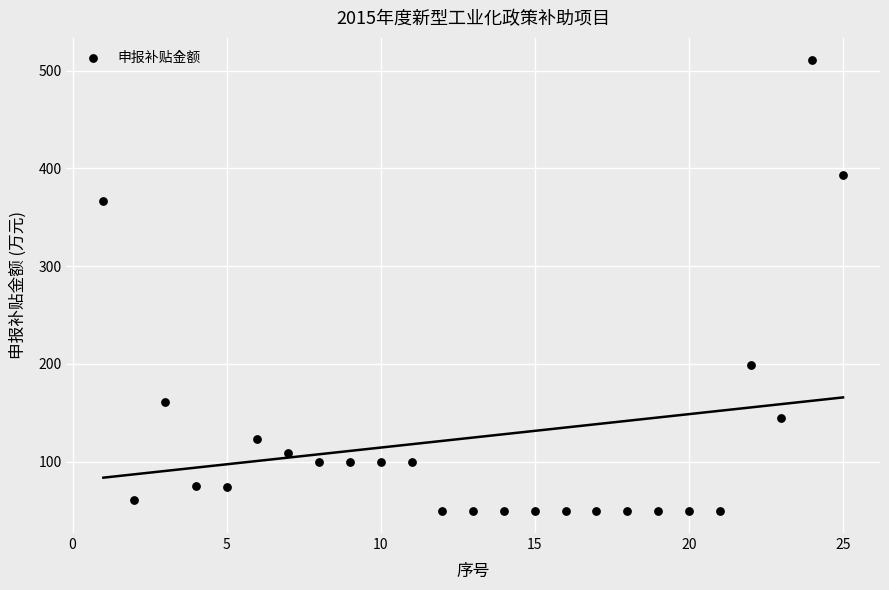

What Y value in the scatter plot is closest to 280?

198.6